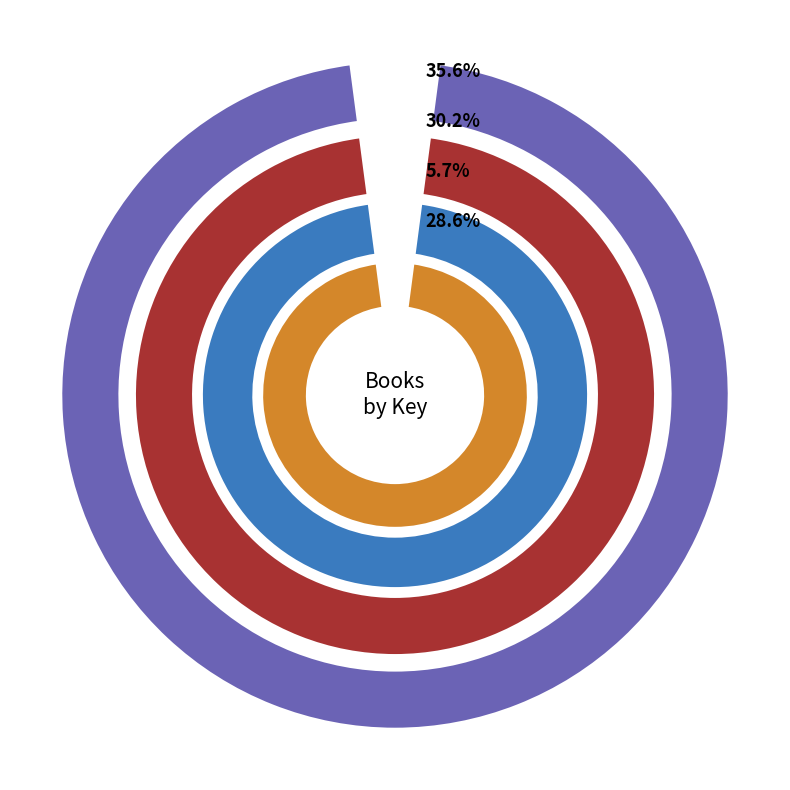

Is there a majority slice in this chart?

No